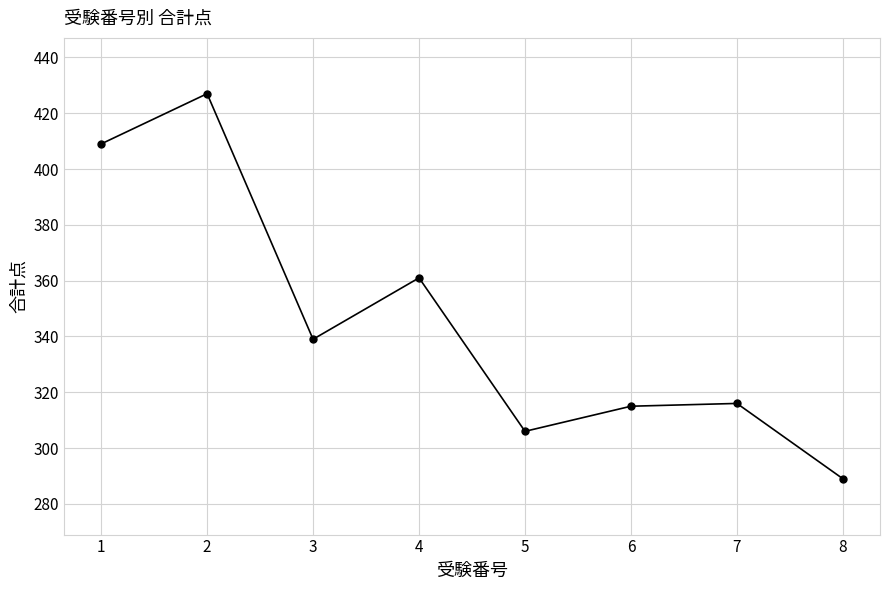

Where is the first local maximum?

2